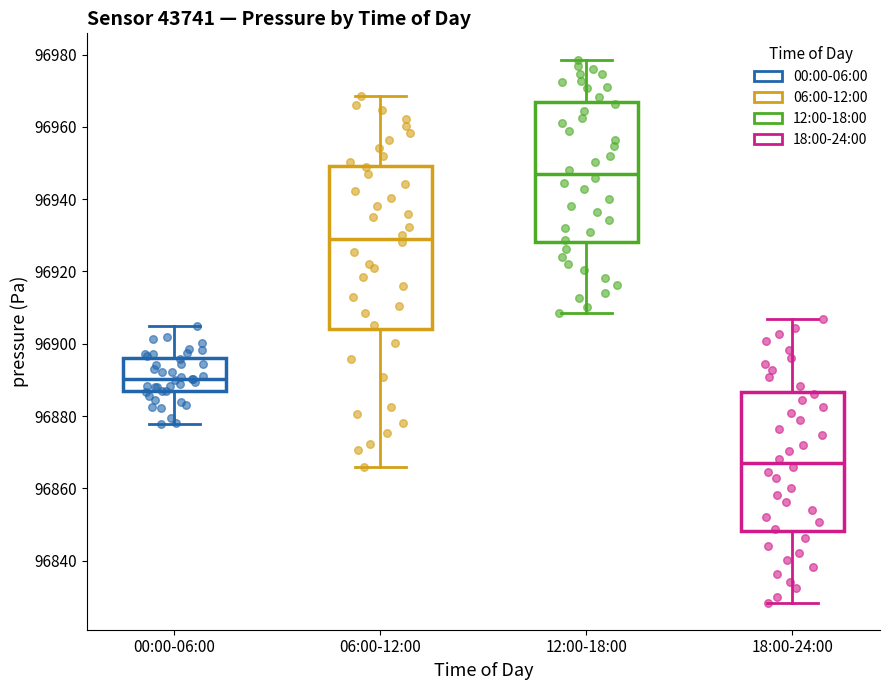

Which box has the highest median line?

12:00-18:00